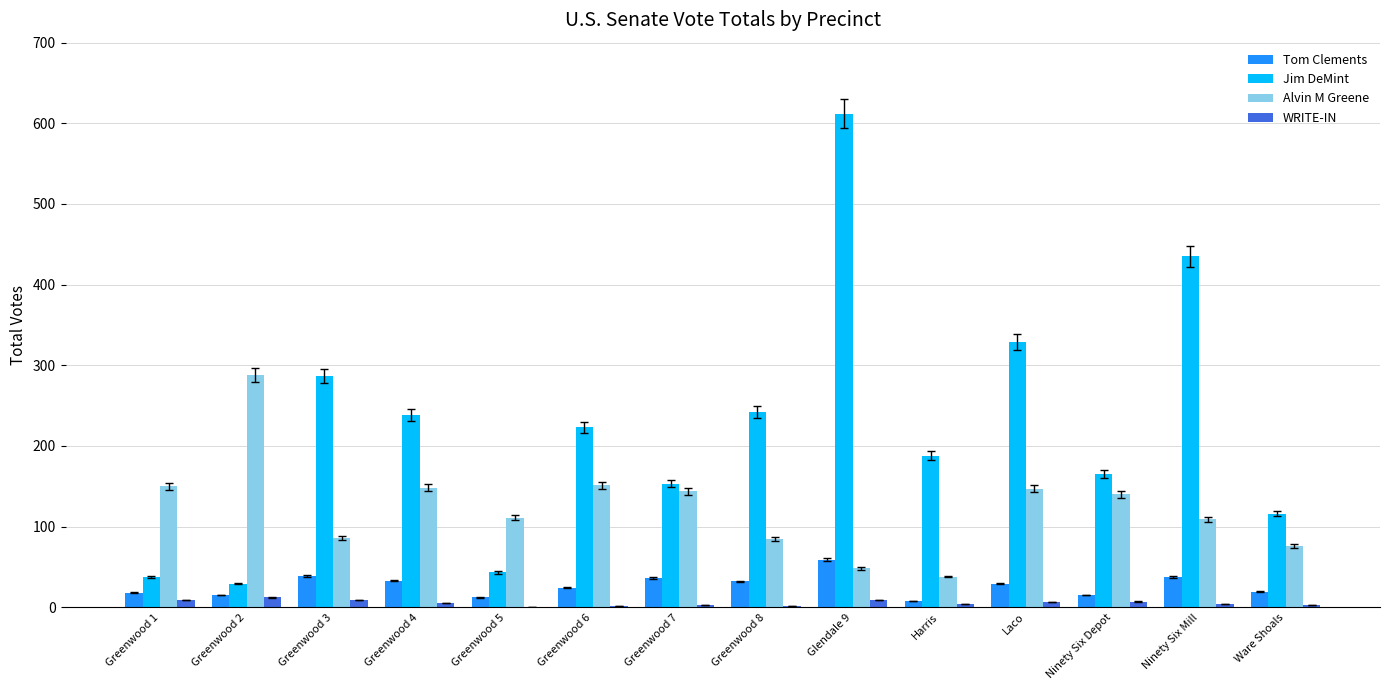

Which series has the largest total across all categories?

Jim DeMint